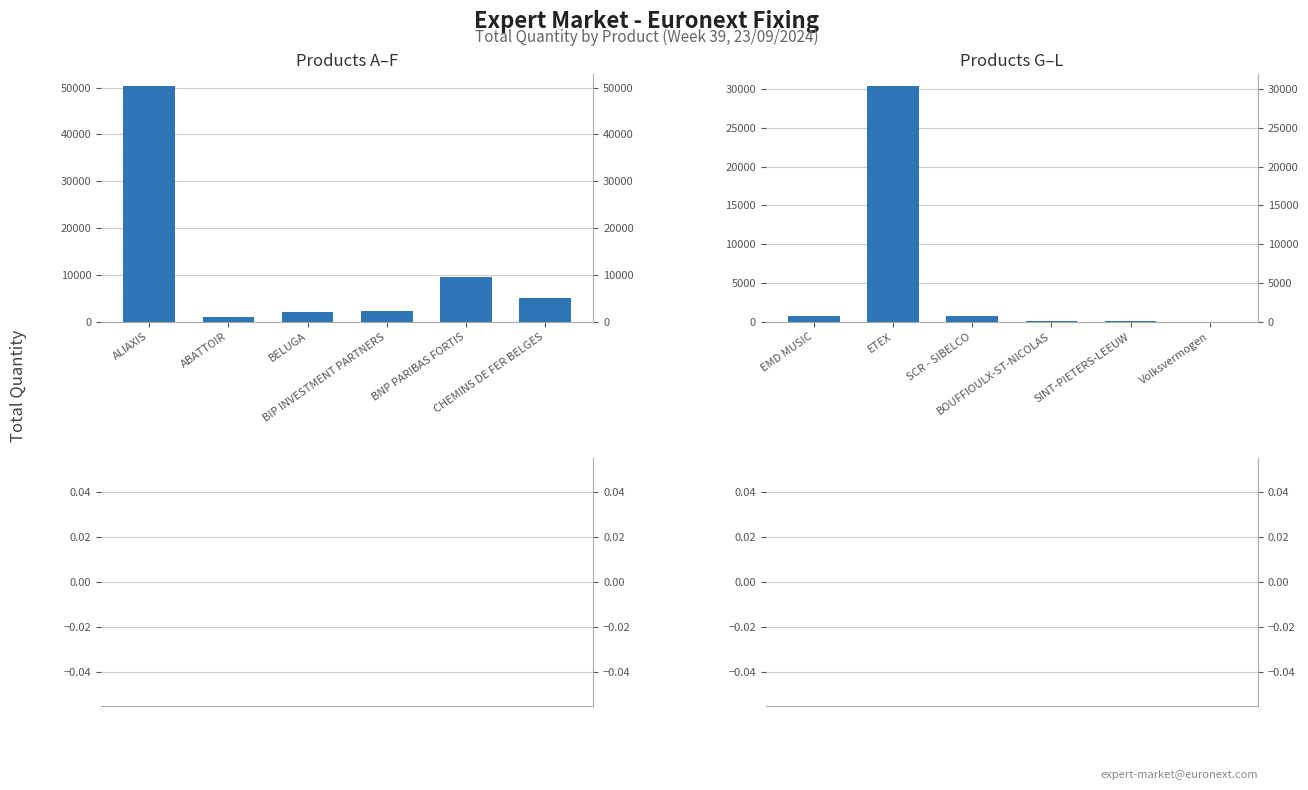

Reading left to right, extract all data points from this chart.

Products A–F: 50372	1000	2085	2405	9536	5194
Products G–L: 700	30421	730	119	118	19